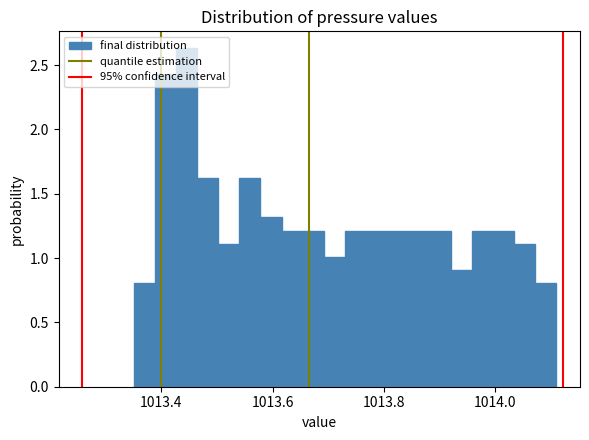

Read against the x-axis, roughly where is the centre of the tallest bar?

1013.44